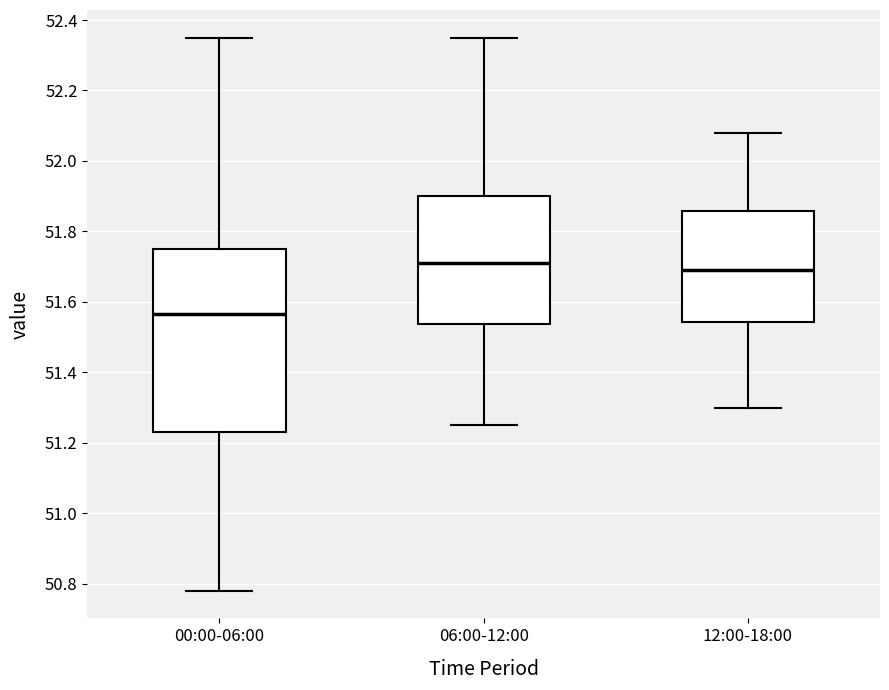

Reading left to right, read every box against the y-axis: the position of its median line, the range the box covers, and the ends of its whiskers. The values are not printed on the chart, so give them approximately, as read against the axis.

00:00-06:00: median 51.56, box 51.24 to 51.76, whiskers 50.78 to 52.36
06:00-12:00: median 51.72, box 51.54 to 51.90, whiskers 51.26 to 52.36
12:00-18:00: median 51.70, box 51.54 to 51.86, whiskers 51.30 to 52.08